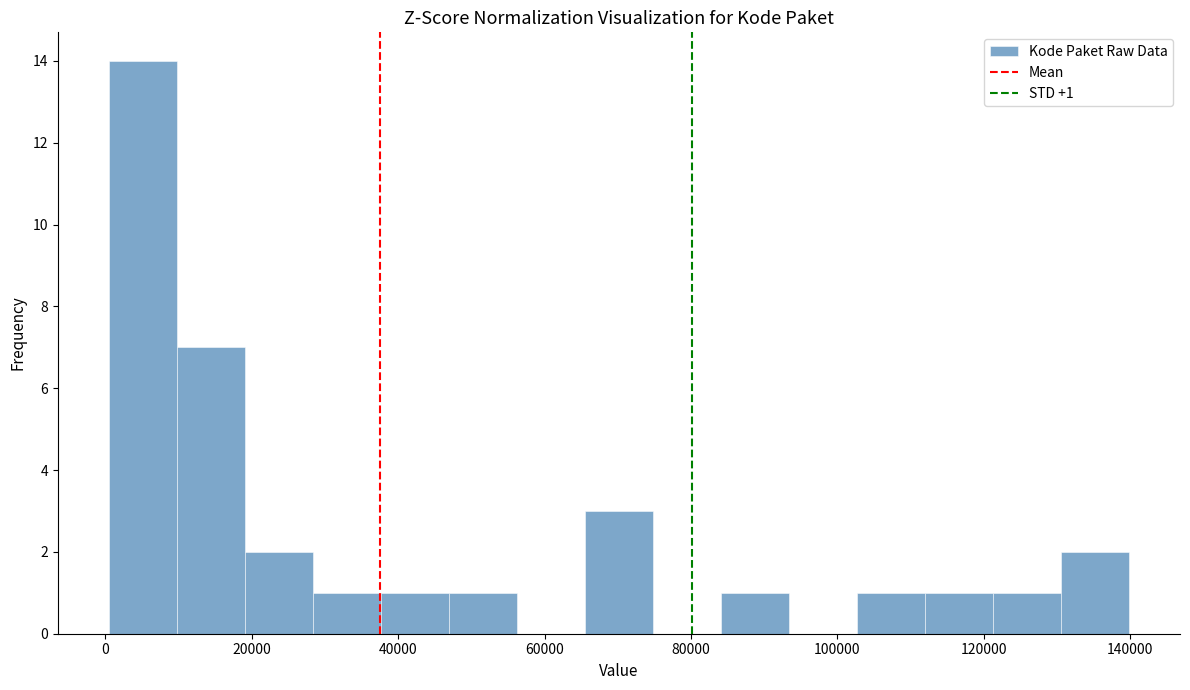

Which range on the x-axis has the tallest bar?

0 to 10000